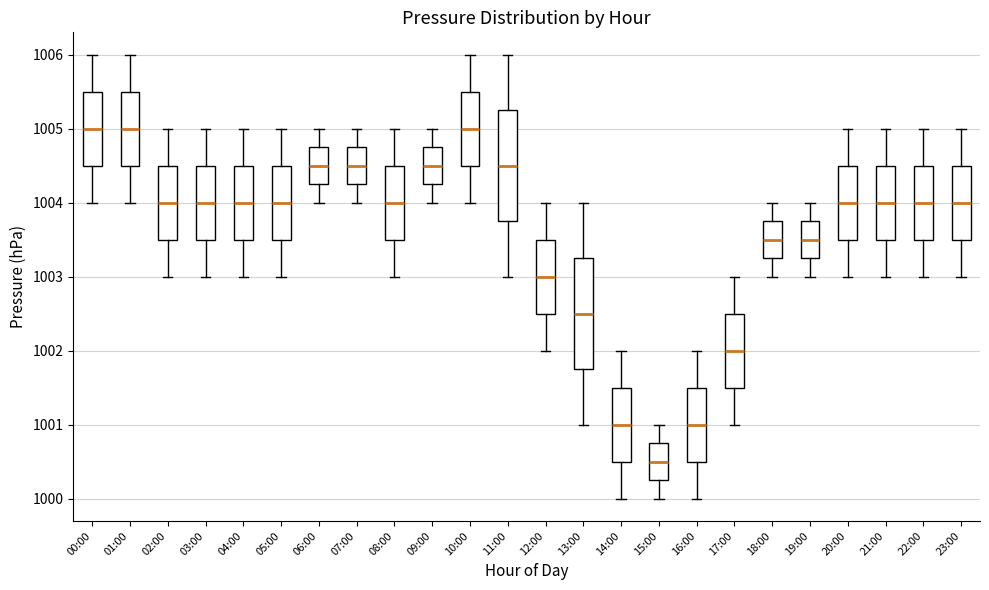

Reading left to right, read every box against the y-axis: the position of its median line, the range the box covers, and the ends of its whiskers. The values are not printed on the chart, so give them approximately, as read against the axis.

00:00: median 1005.0, box 1004.5 to 1005.5, whiskers 1004.0 to 1006.0
01:00: median 1005.0, box 1004.5 to 1005.5, whiskers 1004.0 to 1006.0
02:00: median 1004.0, box 1003.5 to 1004.5, whiskers 1003.0 to 1005.0
03:00: median 1004.0, box 1003.5 to 1004.5, whiskers 1003.0 to 1005.0
04:00: median 1004.0, box 1003.5 to 1004.5, whiskers 1003.0 to 1005.0
05:00: median 1004.0, box 1003.5 to 1004.5, whiskers 1003.0 to 1005.0
06:00: median 1004.5, box 1004.3 to 1004.8, whiskers 1004.0 to 1005.0
07:00: median 1004.5, box 1004.3 to 1004.8, whiskers 1004.0 to 1005.0
08:00: median 1004.0, box 1003.5 to 1004.5, whiskers 1003.0 to 1005.0
09:00: median 1004.5, box 1004.3 to 1004.8, whiskers 1004.0 to 1005.0
10:00: median 1005.0, box 1004.5 to 1005.5, whiskers 1004.0 to 1006.0
11:00: median 1004.5, box 1003.8 to 1005.3, whiskers 1003.0 to 1006.0
12:00: median 1003.0, box 1002.5 to 1003.5, whiskers 1002.0 to 1004.0
13:00: median 1002.5, box 1001.8 to 1003.3, whiskers 1001.0 to 1004.0
14:00: median 1001.0, box 1000.5 to 1001.5, whiskers 1000.0 to 1002.0
15:00: median 1000.5, box 1000.3 to 1000.8, whiskers 1000.0 to 1001.0
16:00: median 1001.0, box 1000.5 to 1001.5, whiskers 1000.0 to 1002.0
17:00: median 1002.0, box 1001.5 to 1002.5, whiskers 1001.0 to 1003.0
18:00: median 1003.5, box 1003.3 to 1003.8, whiskers 1003.0 to 1004.0
19:00: median 1003.5, box 1003.3 to 1003.8, whiskers 1003.0 to 1004.0
20:00: median 1004.0, box 1003.5 to 1004.5, whiskers 1003.0 to 1005.0
21:00: median 1004.0, box 1003.5 to 1004.5, whiskers 1003.0 to 1005.0
22:00: median 1004.0, box 1003.5 to 1004.5, whiskers 1003.0 to 1005.0
23:00: median 1004.0, box 1003.5 to 1004.5, whiskers 1003.0 to 1005.0